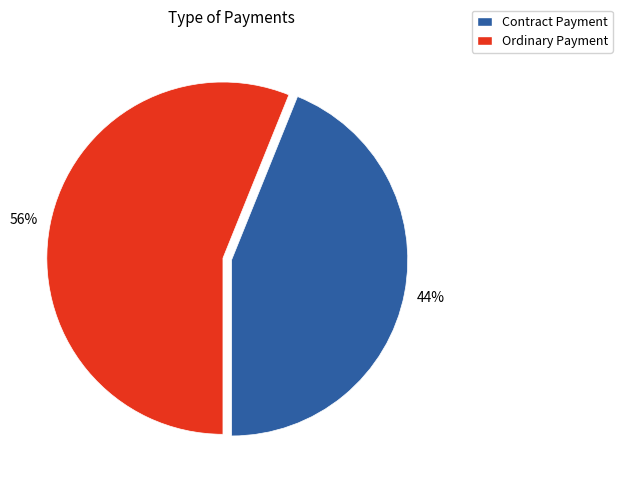

What is the ratio of the value at Ordinary Payment to the value at Contract Payment?

1.3